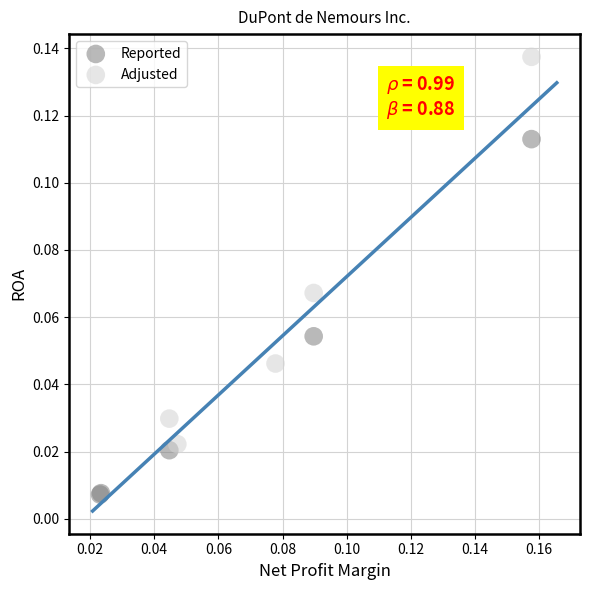

Which series contains the highest Y value?

Adjusted